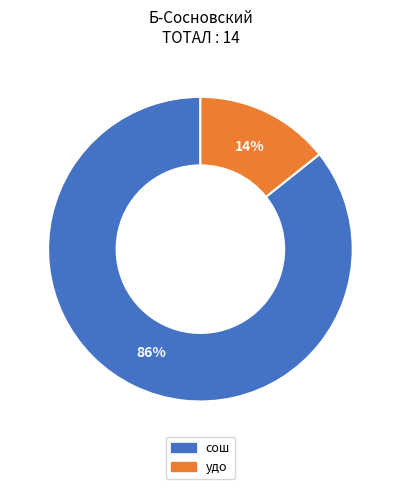

What percentage is the сош slice, to the nearest percent?

86%